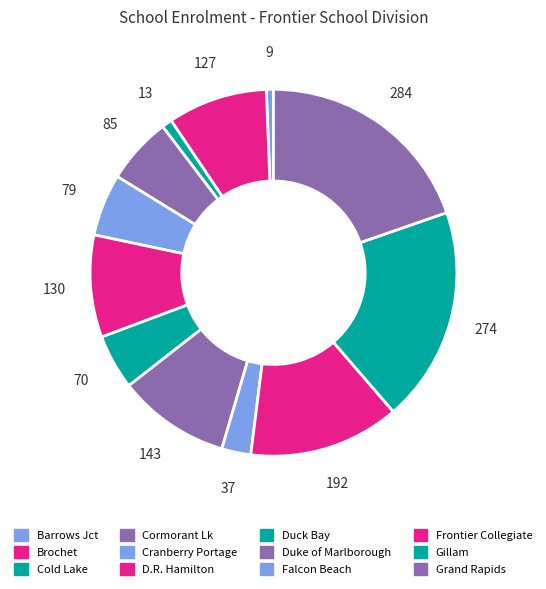

How many slices are in this pie chart?

12